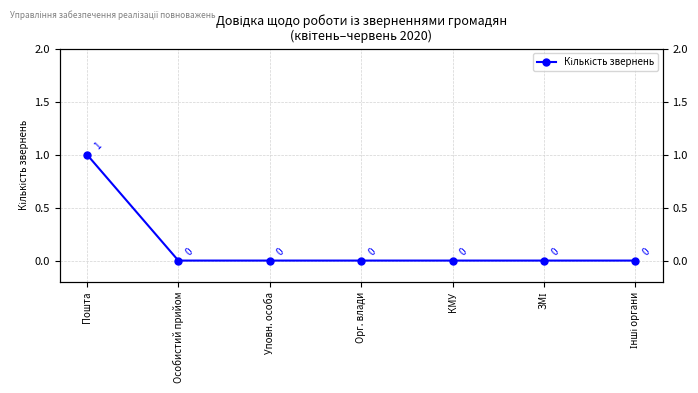

Reading right to left, list all the values displayed in this chart.

Інші органи=0	ЗМІ=0	КМУ=0	Орг. влади=0	Уповн. особа=0	Особистий прийом=0	Пошта=1